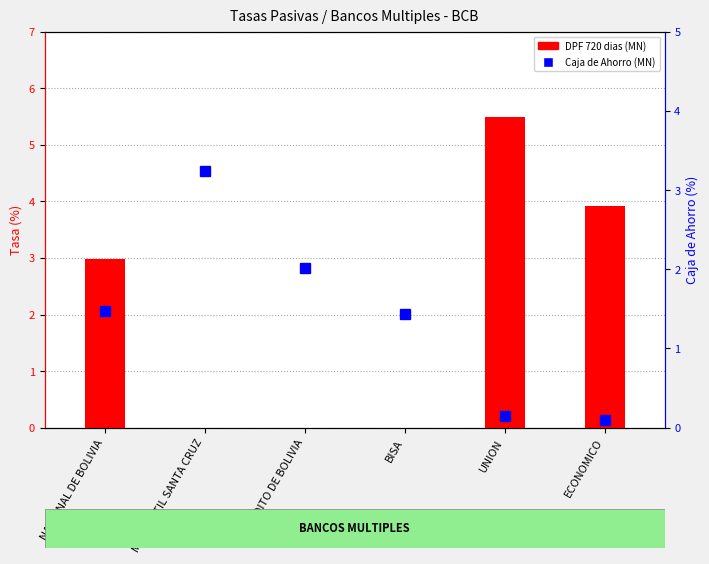

What is the difference between the maximum and minimum values in the Caja de Ahorro (MN) series?

3.1